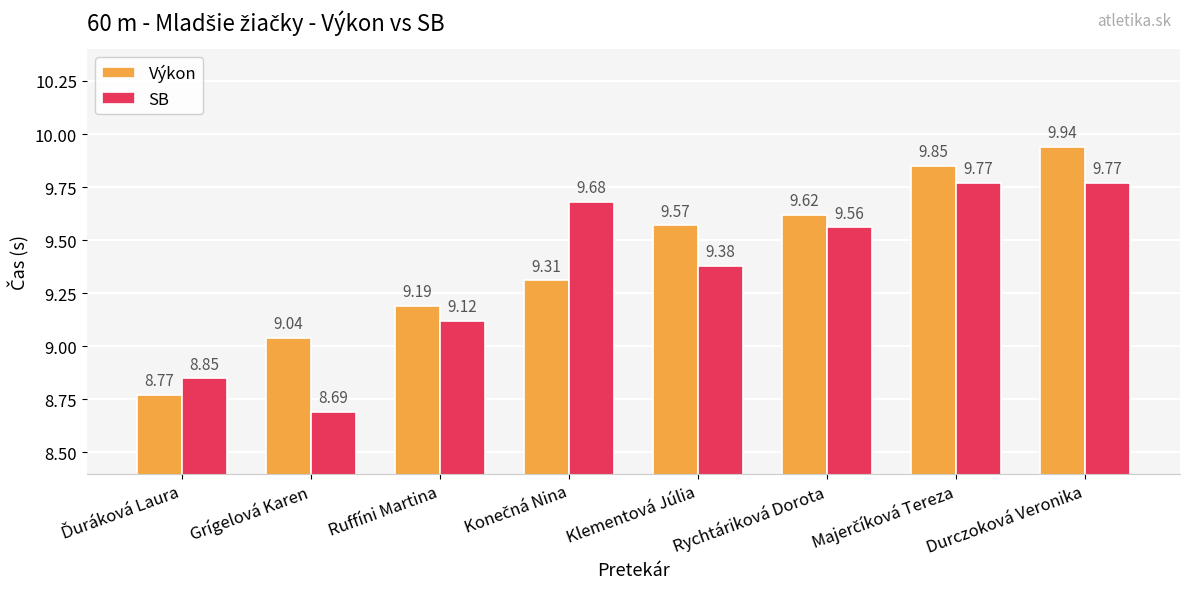

Which series has the widest spread of values?

Výkon